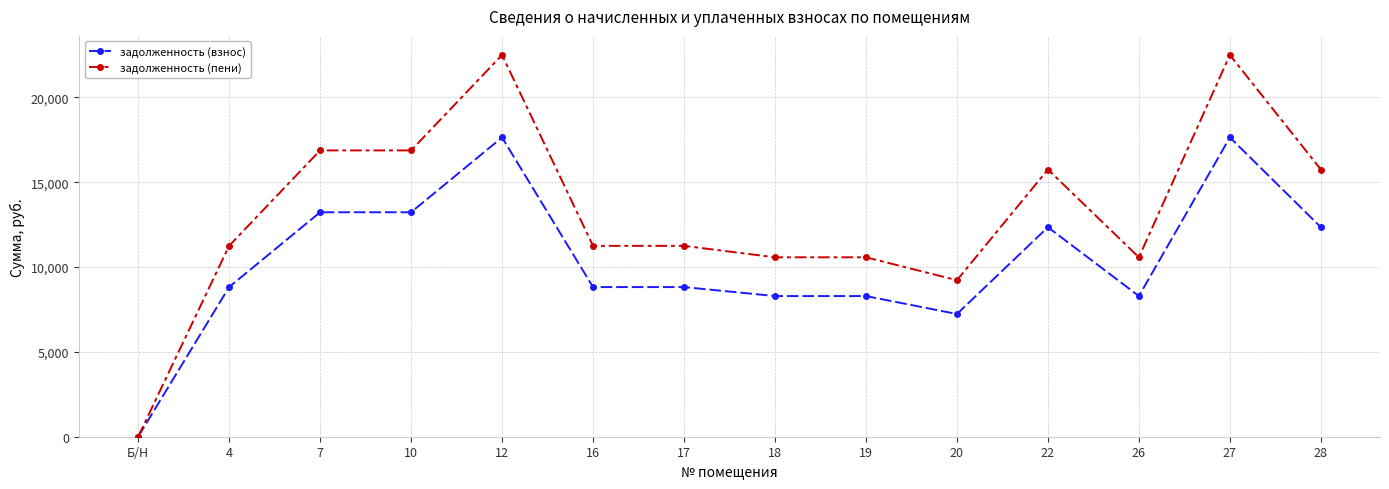

The value of задолженность (пени) at 12 is 22500.0. True or false?

True